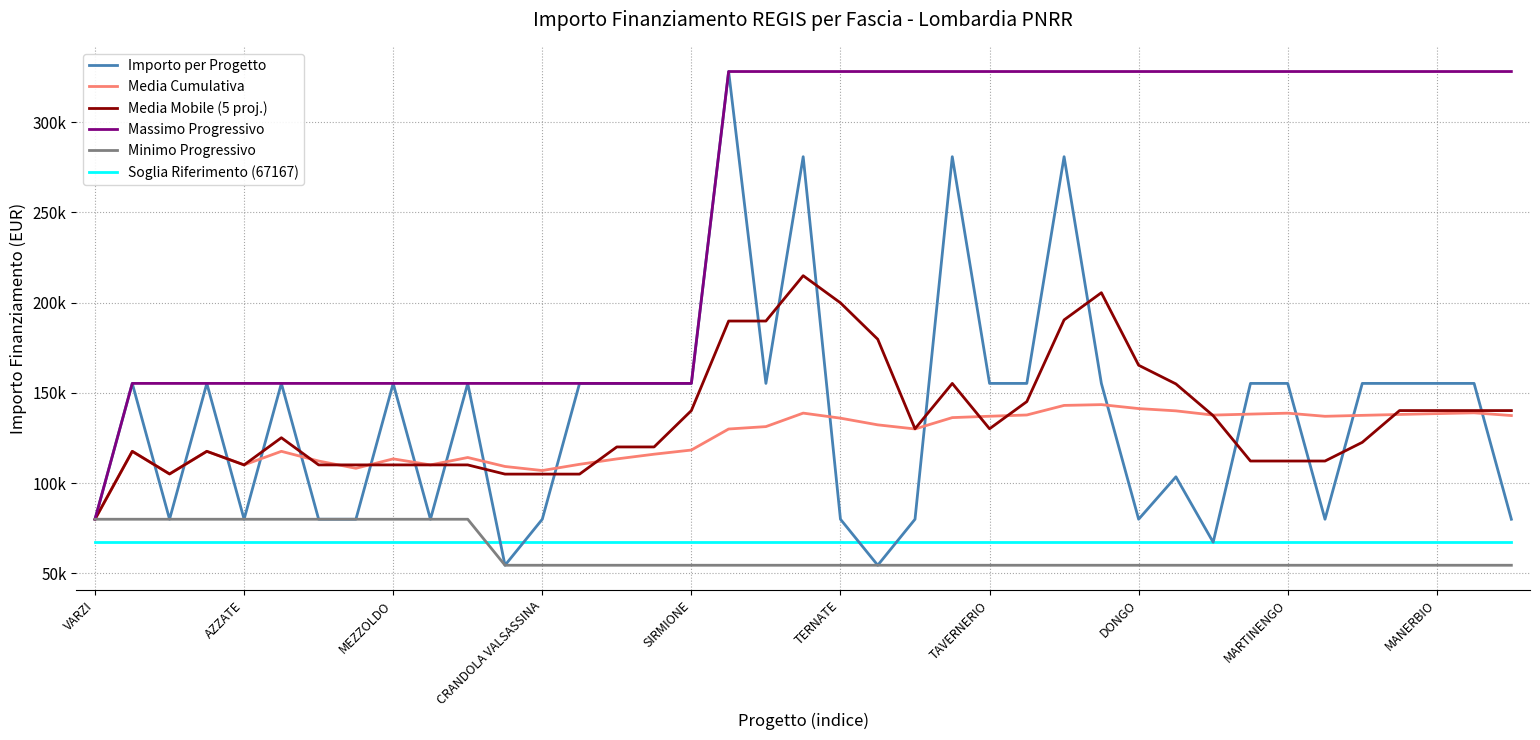

True or false: Minimo Progressivo has more than 0 interior local peaks.

False